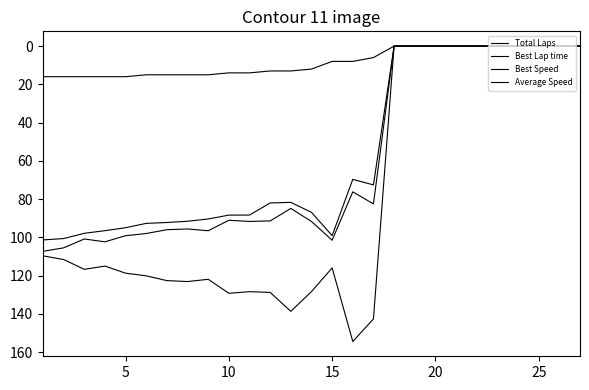

In Best Speed, how many points are higher than both neighbors (excluding endpoints)?

5